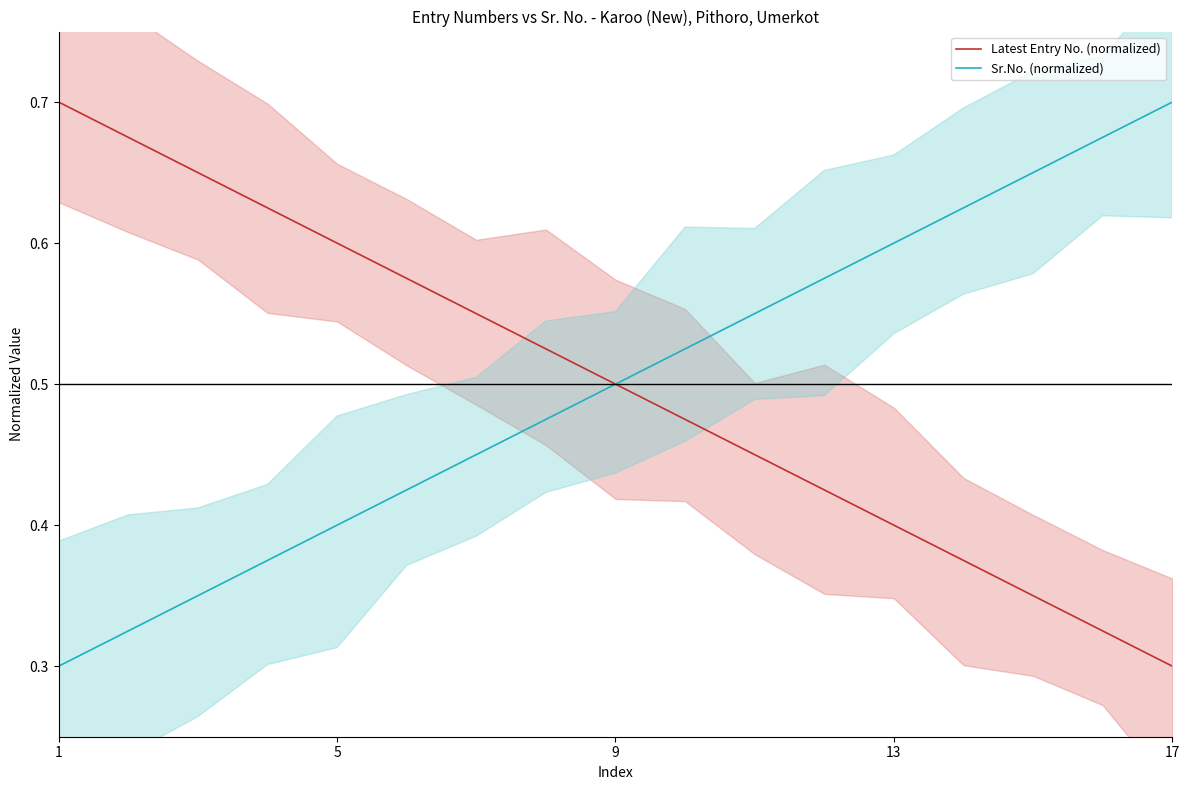

Where is Latest Entry No. (normalized) nearest to the value 0?

17